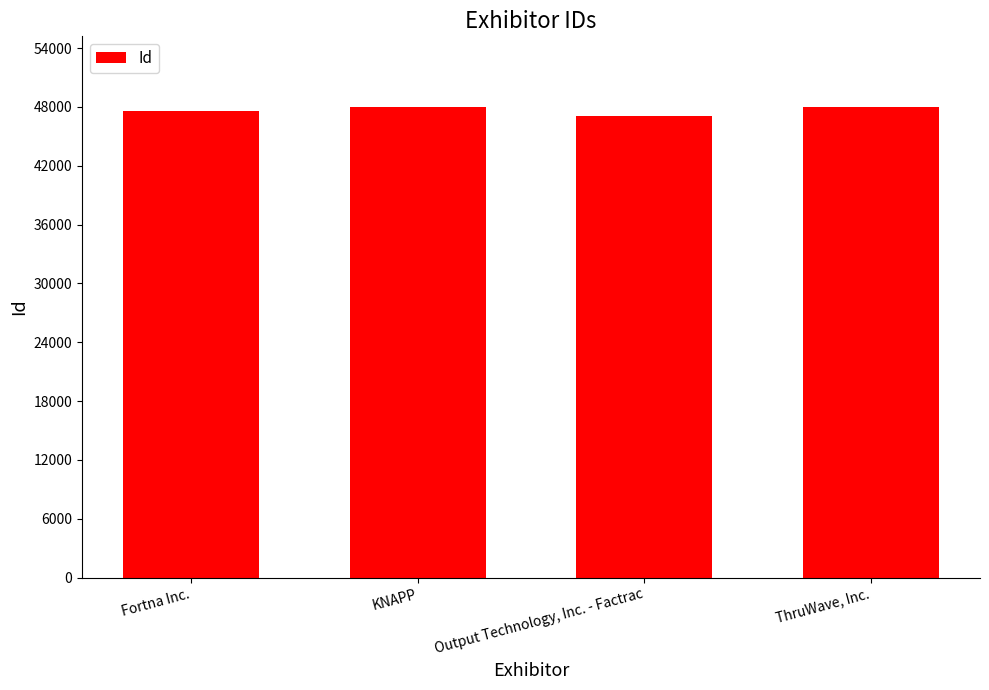

What is the change in value from Output Technology, Inc. - Factrac to ThruWave, Inc.?

+884